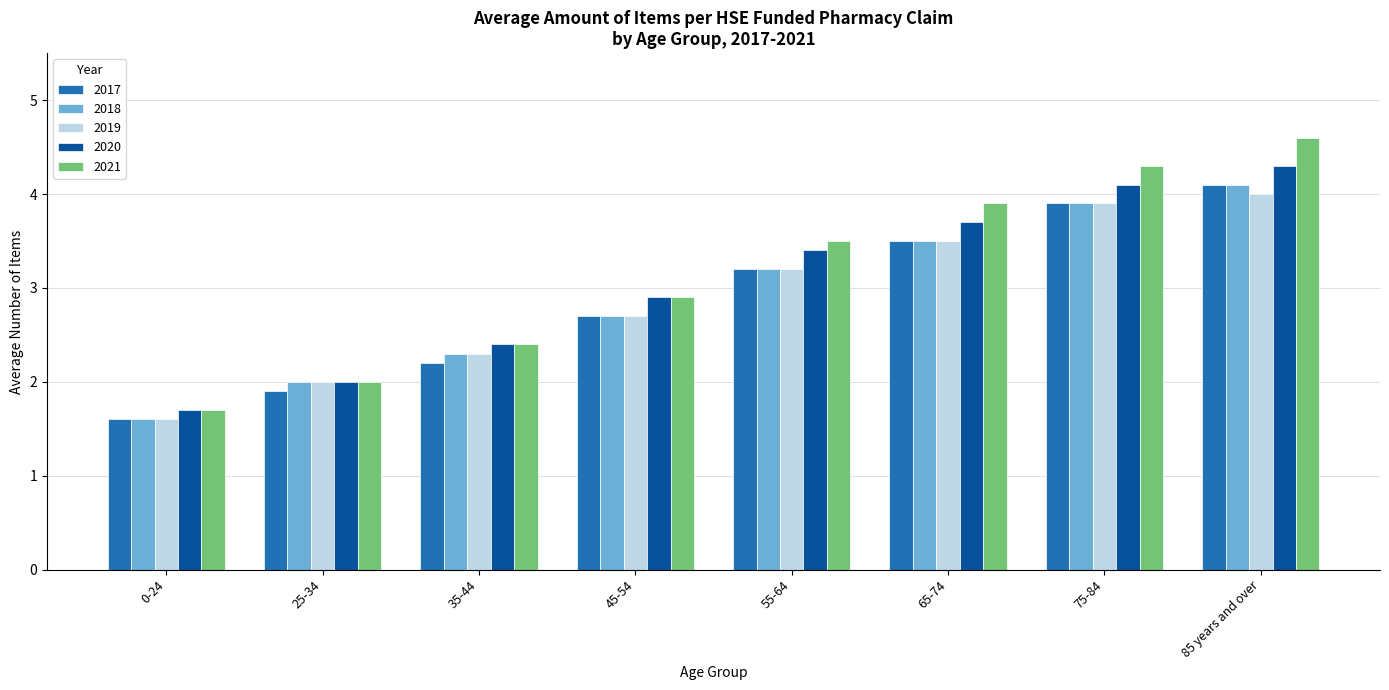

Reading left to right, what are all the values shown in this chart?

2017: 0-24=1.6	25-34=1.9	35-44=2.2	45-54=2.7	55-64=3.2	65-74=3.5	75-84=3.9	85 years and over=4.1
2018: 0-24=1.6	25-34=2.0	35-44=2.3	45-54=2.7	55-64=3.2	65-74=3.5	75-84=3.9	85 years and over=4.1
2019: 0-24=1.6	25-34=2.0	35-44=2.3	45-54=2.7	55-64=3.2	65-74=3.5	75-84=3.9	85 years and over=4.0
2020: 0-24=1.7	25-34=2.0	35-44=2.4	45-54=2.9	55-64=3.4	65-74=3.7	75-84=4.1	85 years and over=4.3
2021: 0-24=1.7	25-34=2.0	35-44=2.4	45-54=2.9	55-64=3.5	65-74=3.9	75-84=4.3	85 years and over=4.6